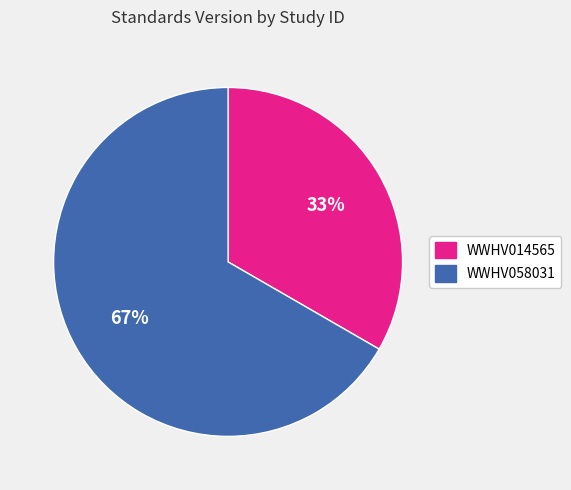

Between WWHV058031 and WWHV014565, which is larger?

WWHV058031